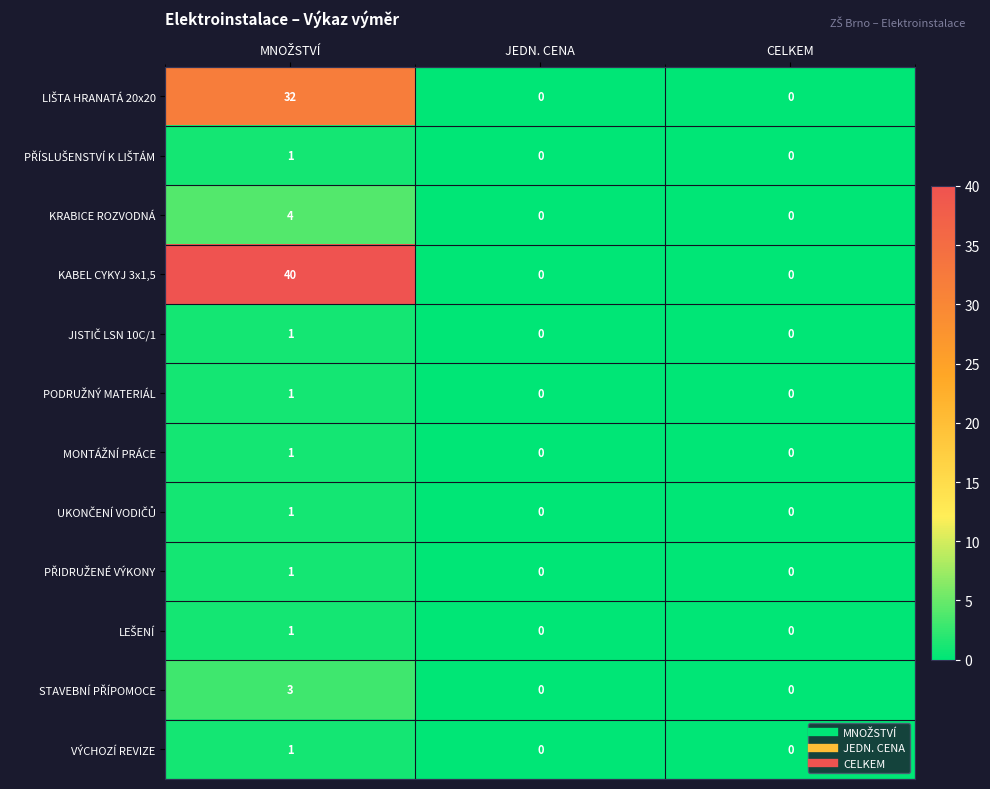

Which series has the largest range (max minus min)?

KABEL CYKYJ 3x1,5